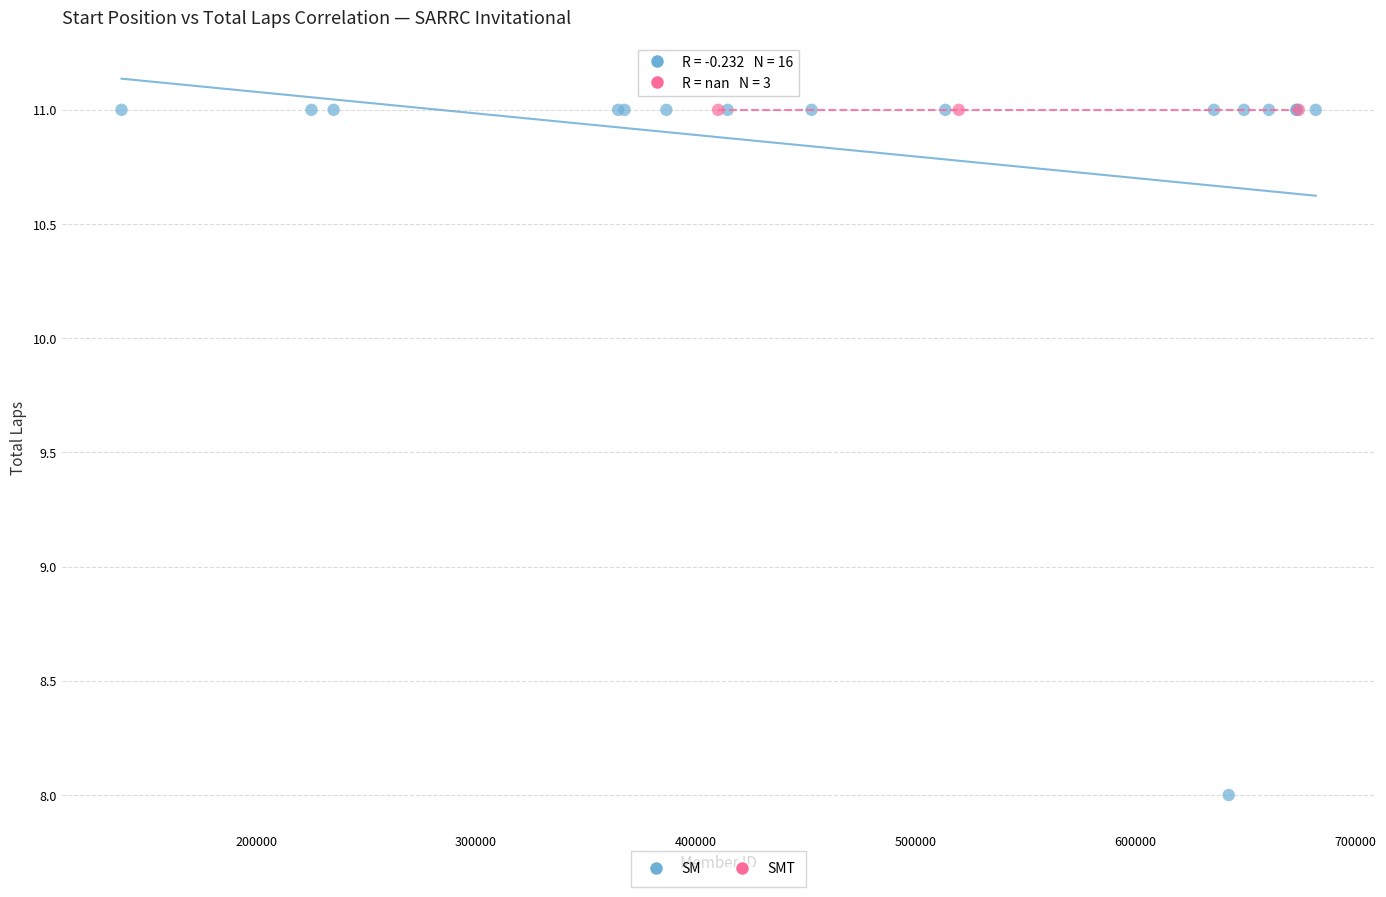

Which series reaches the minimum Y coordinate?

SM